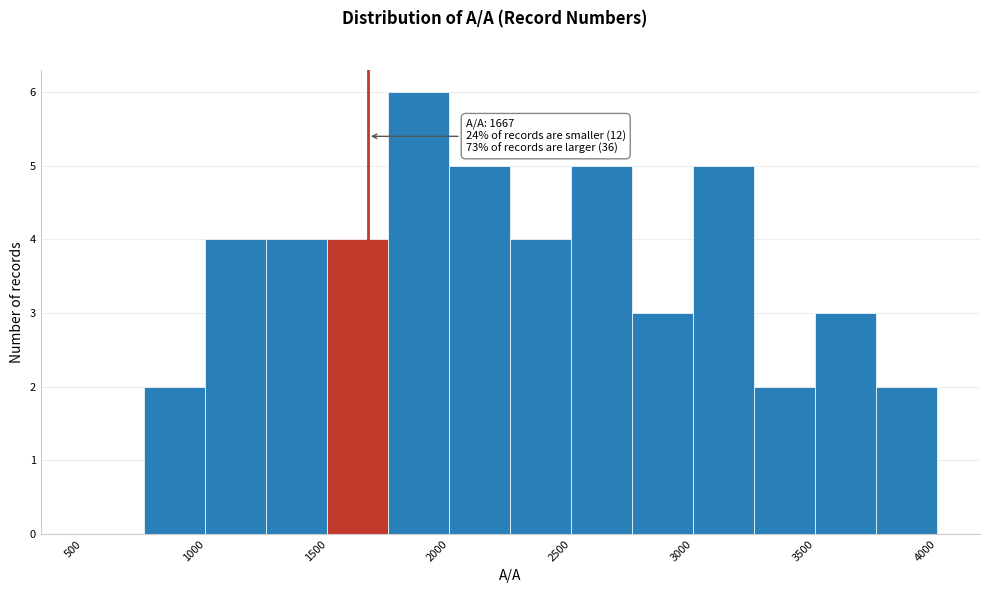

Which range on the x-axis has the tallest bar?

1750 to 2000